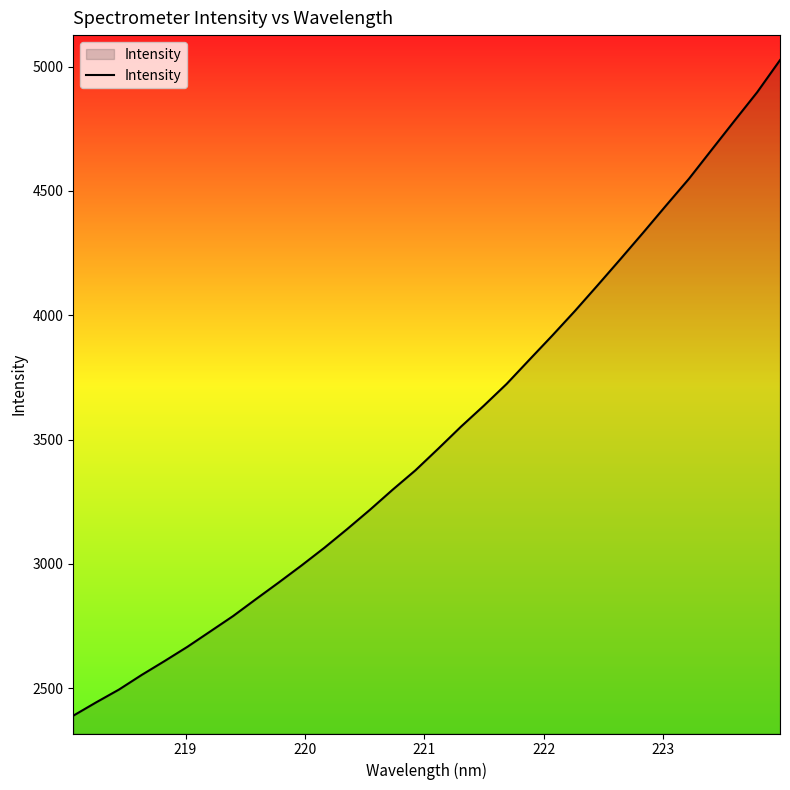

What is the sum of all values?

112718.0